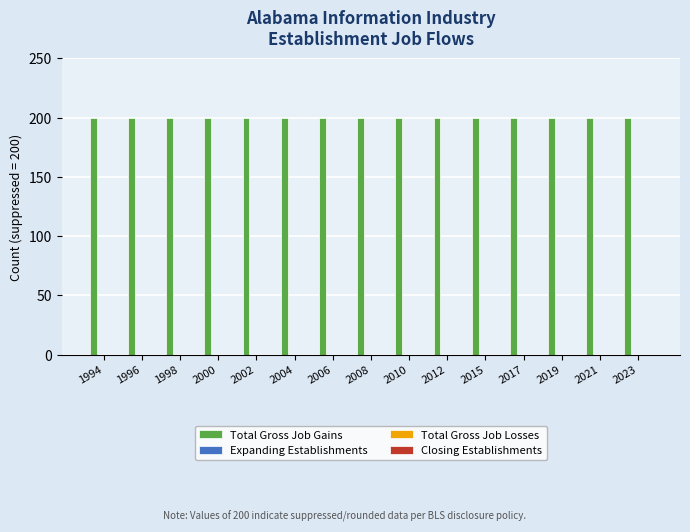

Reading left to right, transcribe all the data shown in this chart.

Total Gross Job Gains: 200	200	200	200	200	200	200	200	200	200	200	200	200	200	200
Expanding Establishments: 0	0	0	0	0	0	0	0	0	0	0	0	0	0	0
Total Gross Job Losses: 0	0	0	0	0	0	0	0	0	0	0	0	0	0	0
Closing Establishments: 0	0	0	0	0	0	0	0	0	0	0	0	0	0	0